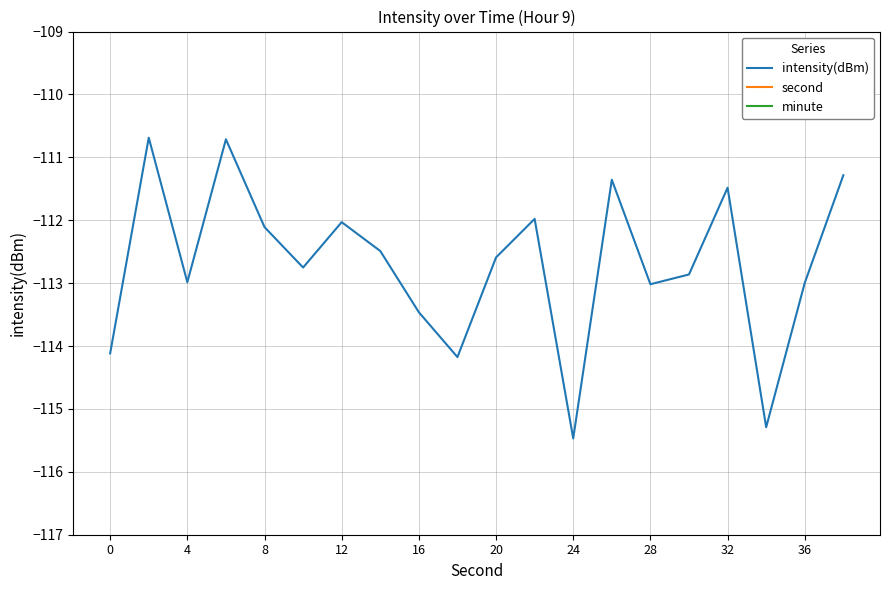

Reading left to right, list all the values displayed in this chart.

intensity(dBm): -114.1	-110.7	-113.0	-110.7	-112.1	-112.8	-112.0	-112.5	-113.5	-114.2	-112.6	-112.0	-115.5	-111.4	-113.0	-112.9	-111.5	-115.3	-113.0	-111.3
second: 0.0	2.0	4.0	6.0	8.0	10.0	12.0	14.0	16.0	18.0	20.0	22.0	24.0	26.0	28.0	30.0	32.0	34.0	36.0	38.0
minute: 0.0	0.0	0.0	0.0	0.0	0.0	0.0	0.0	0.0	0.0	0.0	0.0	0.0	0.0	0.0	0.0	0.0	0.0	0.0	0.0